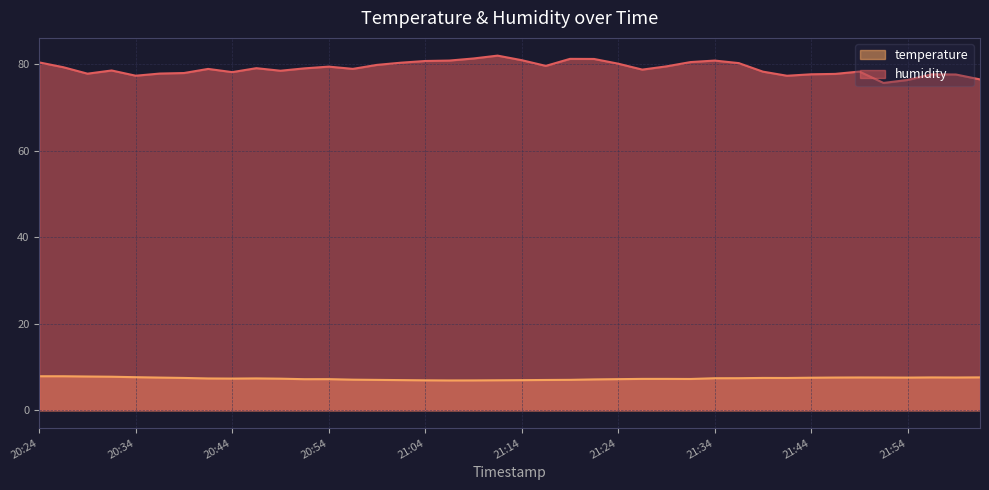

How many values in the humidity series exceed 78?

28